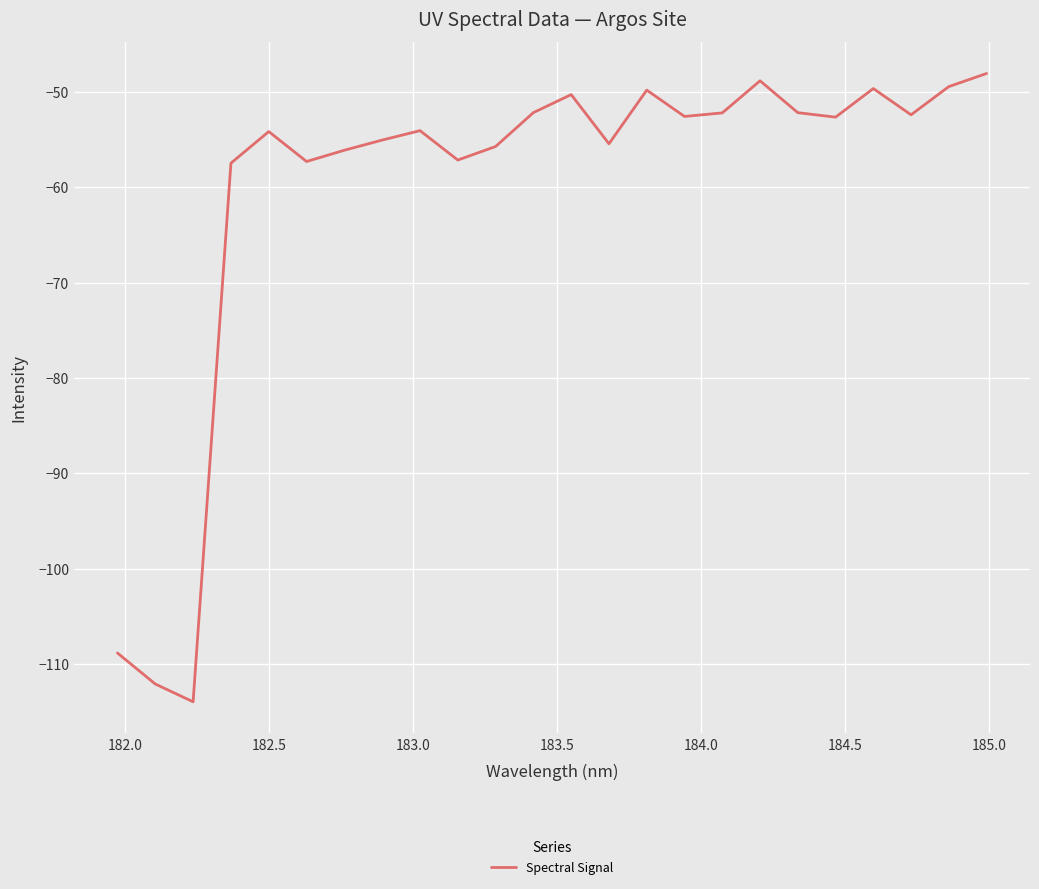

What is the maximum value shown in the chart?

-48.1